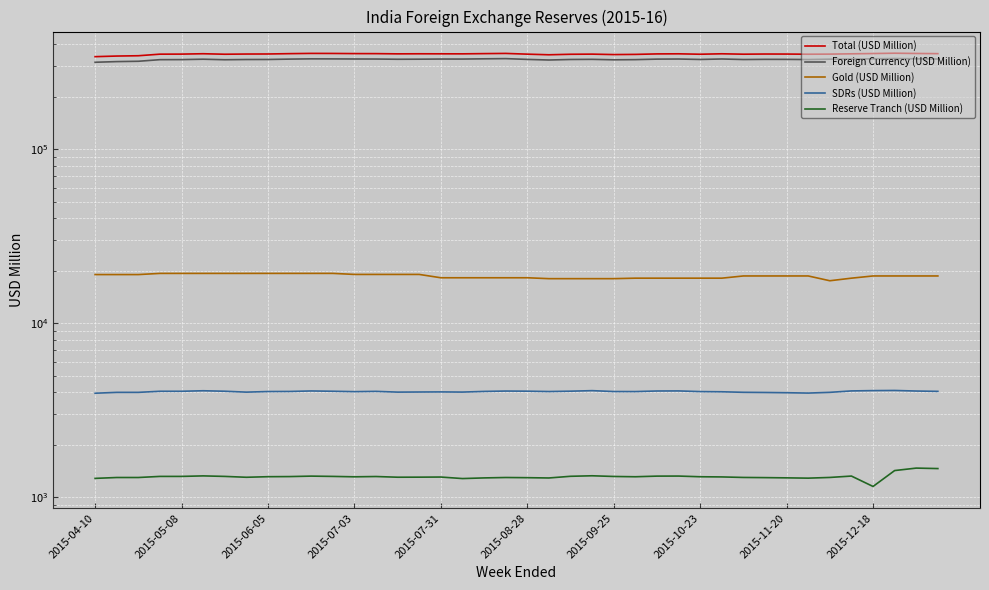

True or false: Total (USD Million) has more than 0 interior local peaks.

True